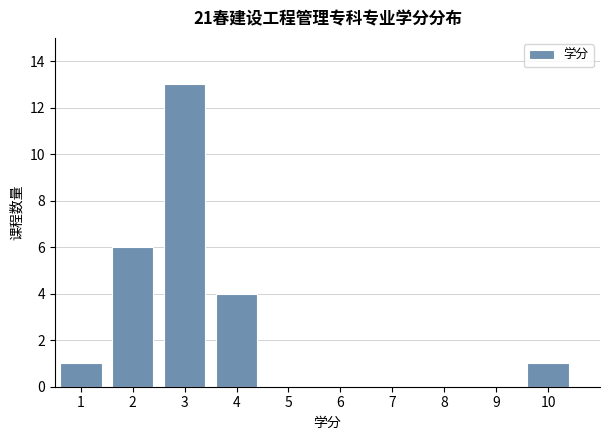

Which range on the x-axis has the tallest bar?

2.5 to 3.5